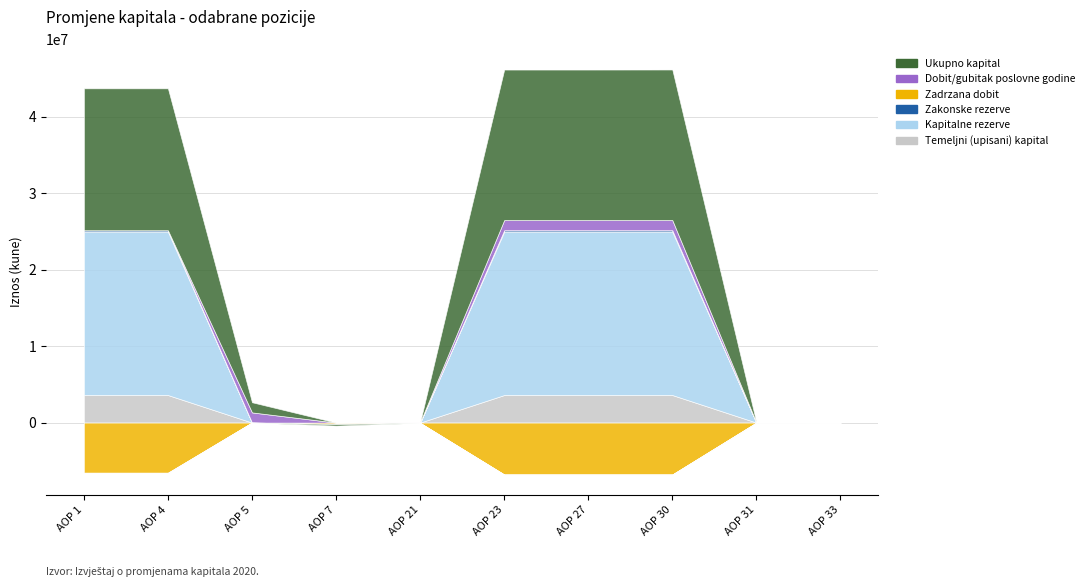

What is the value of the Ukupno kapital point at the 9th from the left?

-9442